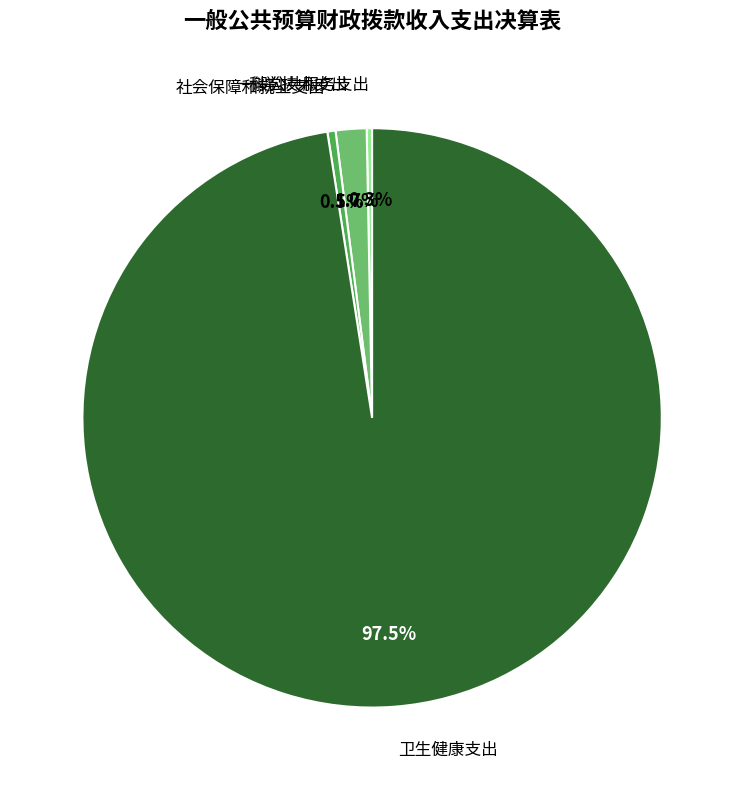

Is there any slice that represents more than half of the pie?

Yes